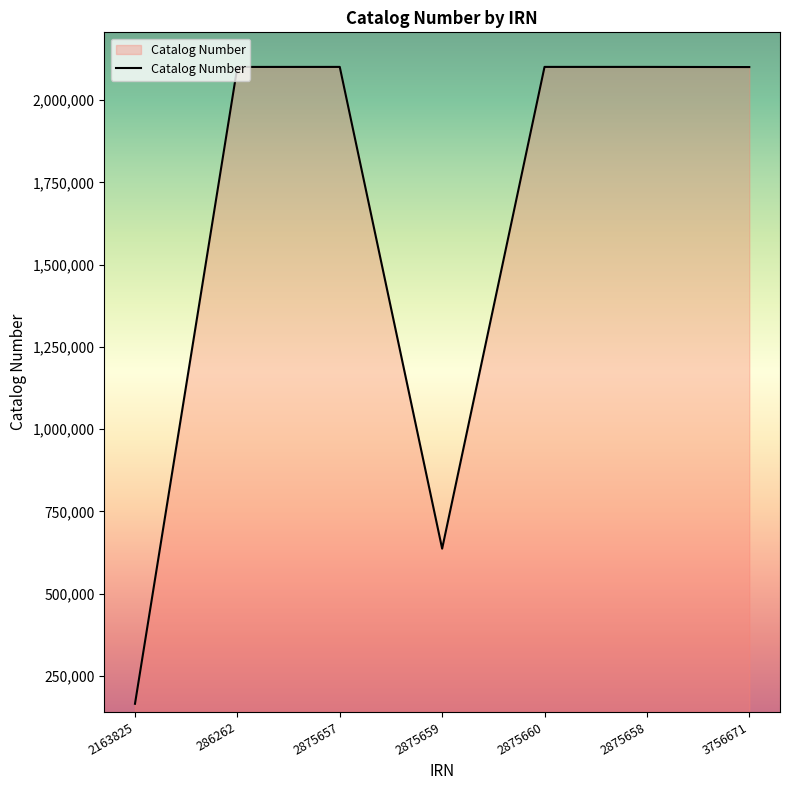

Does the chart display data point markers on the line(s)?

No